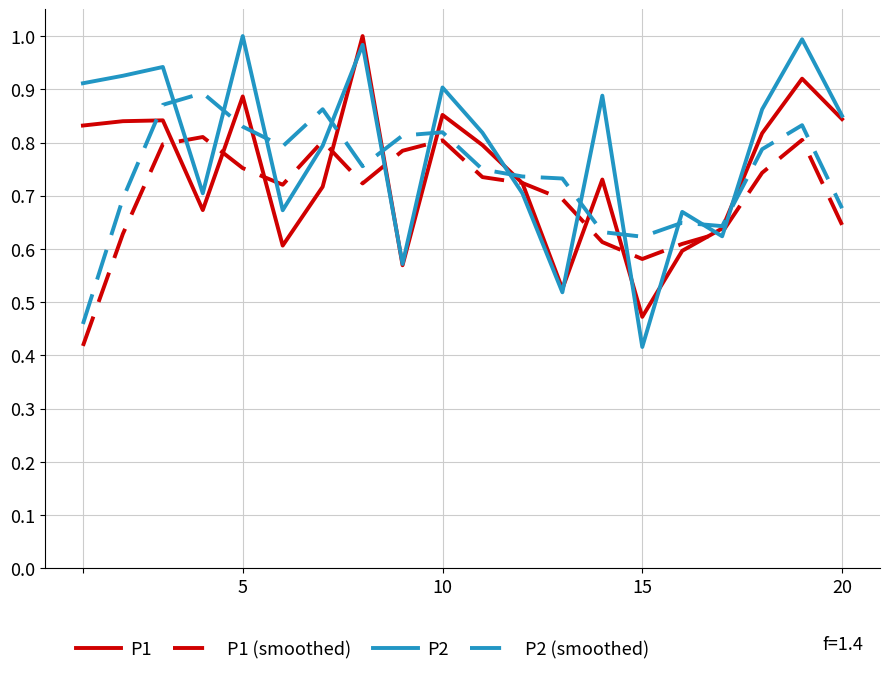

Which series has the largest total across all categories?

P2